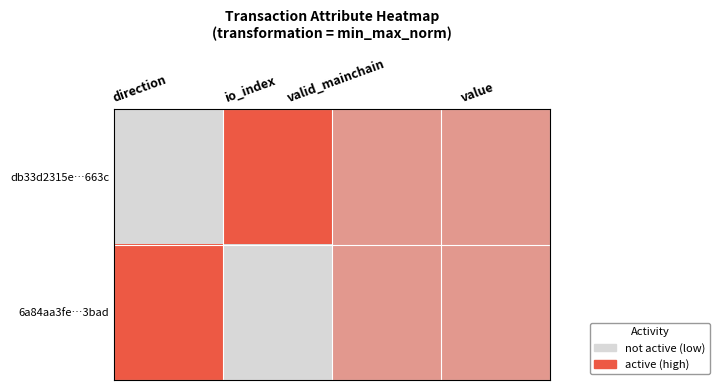

Which category has the lowest value across all series?

direction